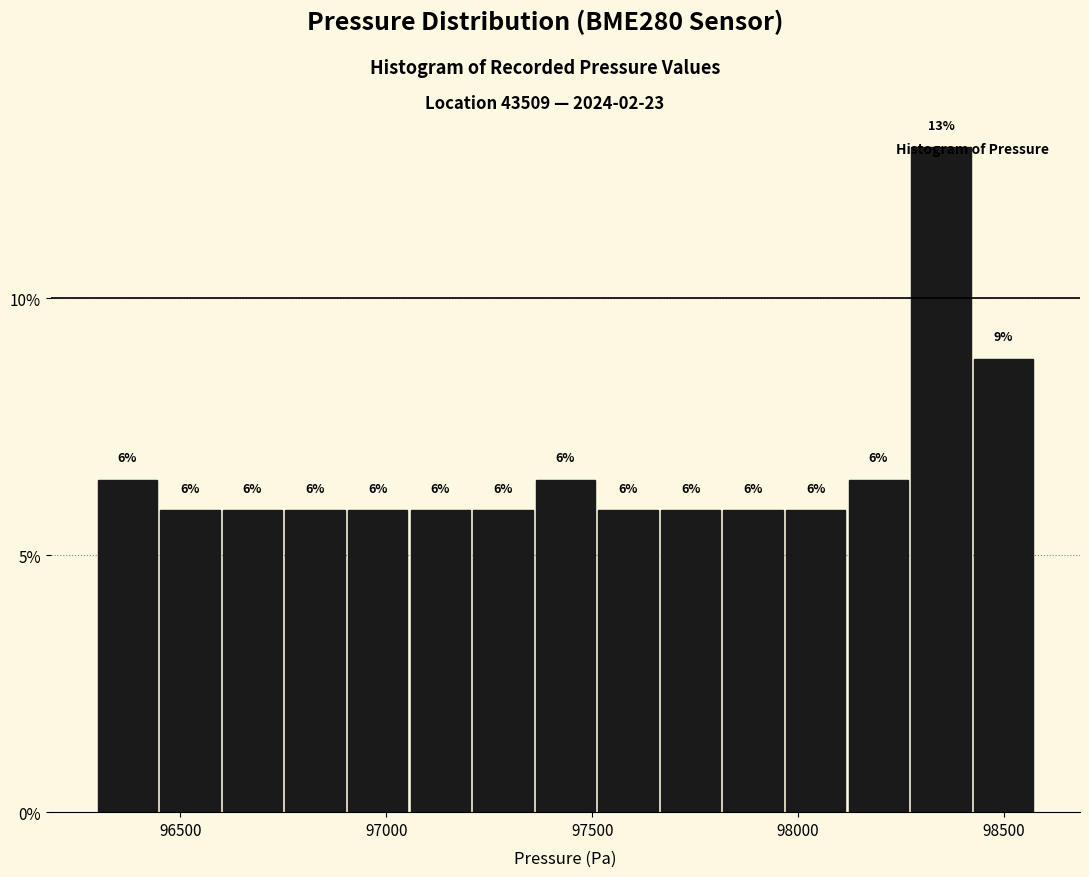

Around what value on the x-axis is the tallest bar? Give the approximate position of its centre, as read against the axis.

98350